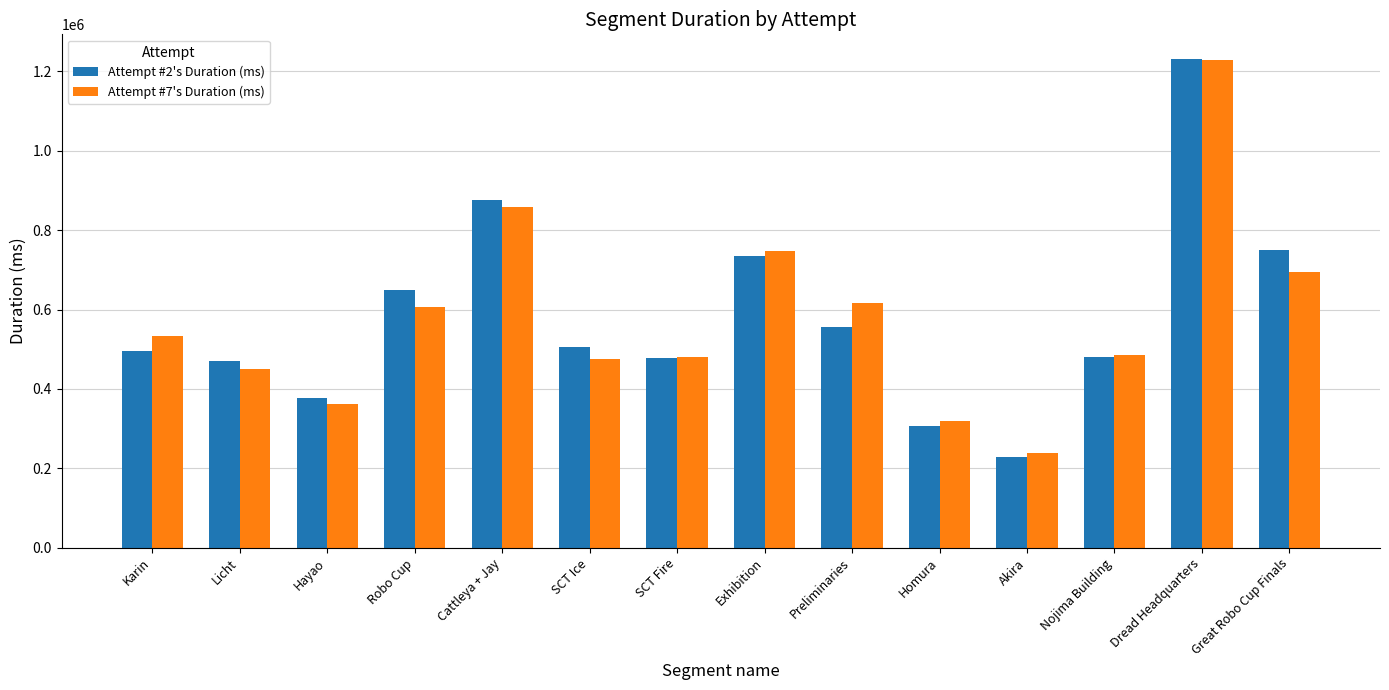

What is the highest value of the Attempt #2's Duration (ms) series?

1231635